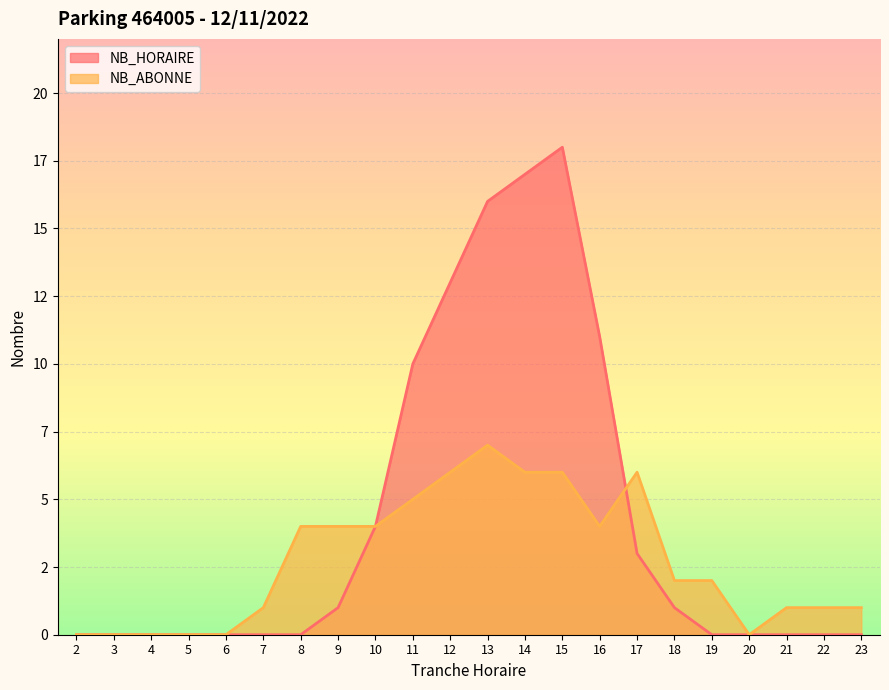

At which category does the chart reach its peak across all series?

15